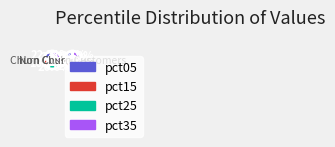

To the nearest percent, what percentage of the pie is 6?

10%